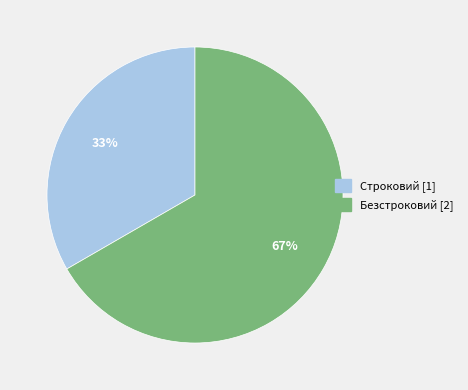

Which has a higher value, Строковий or Безстроковий?

Безстроковий